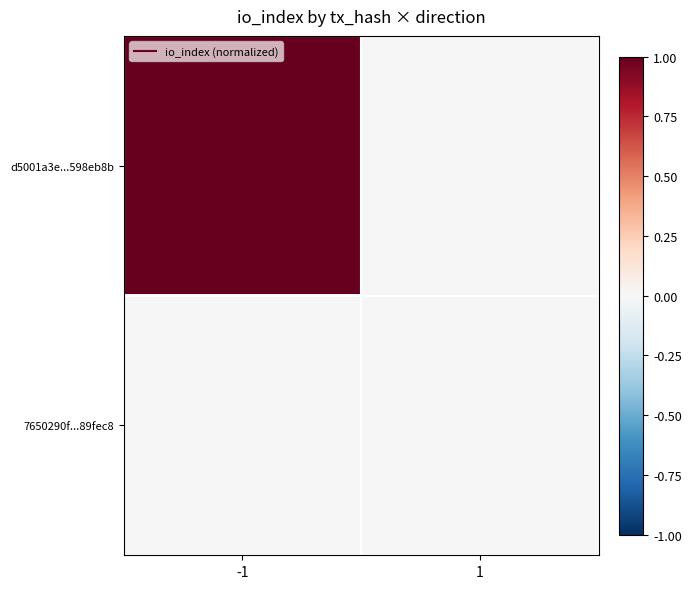

How many distinct data groups are displayed?

2